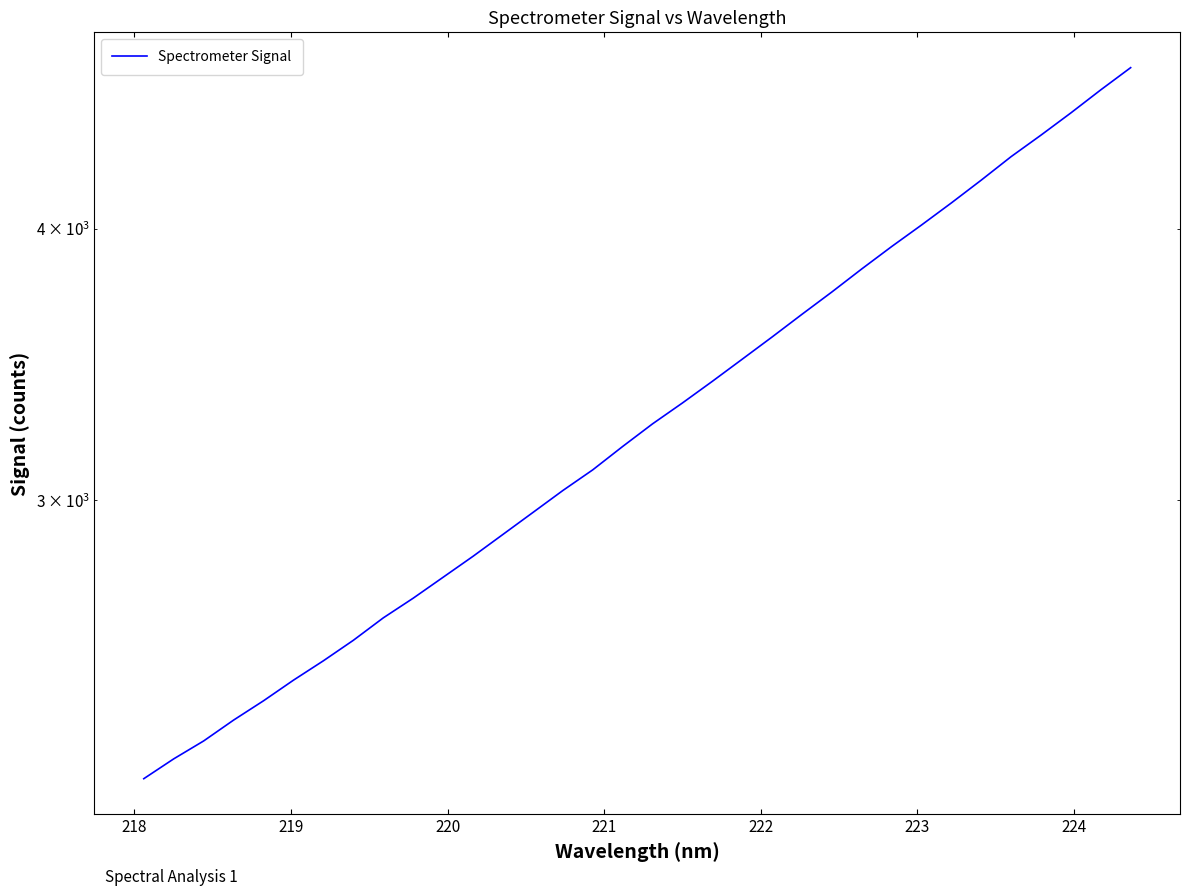

The chart shows a value of 2281.8 at 218. True or false?

True